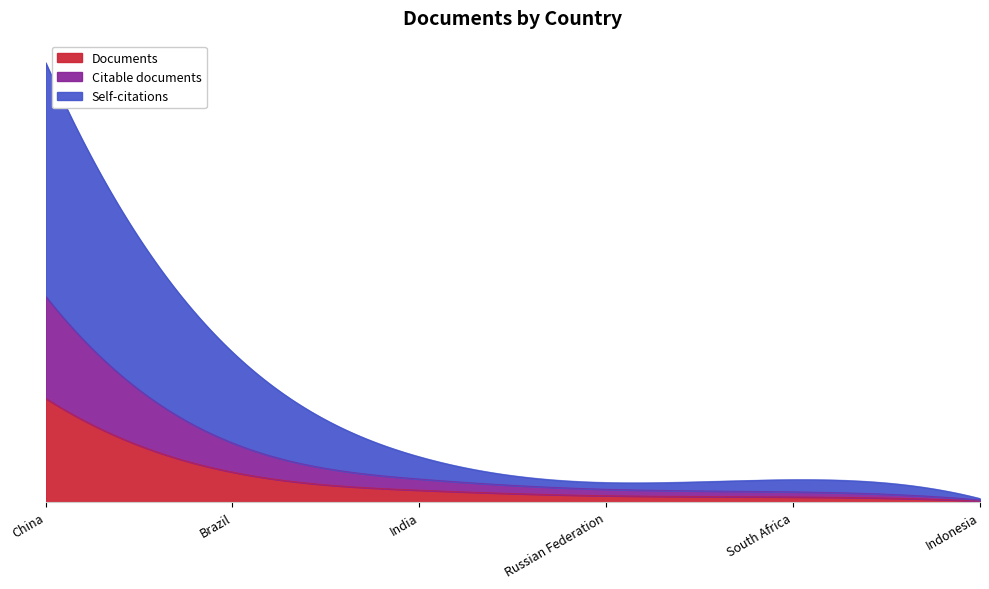

What is the total value across all series at Indonesia?

807